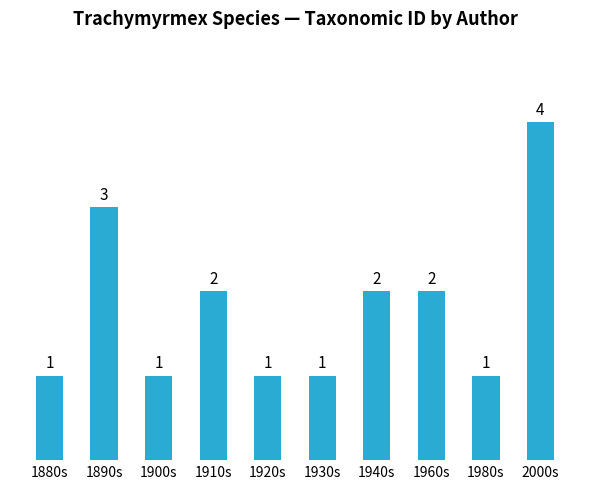

Reading left to right, extract all data points from this chart.

1	3	1	2	1	1	2	2	1	4